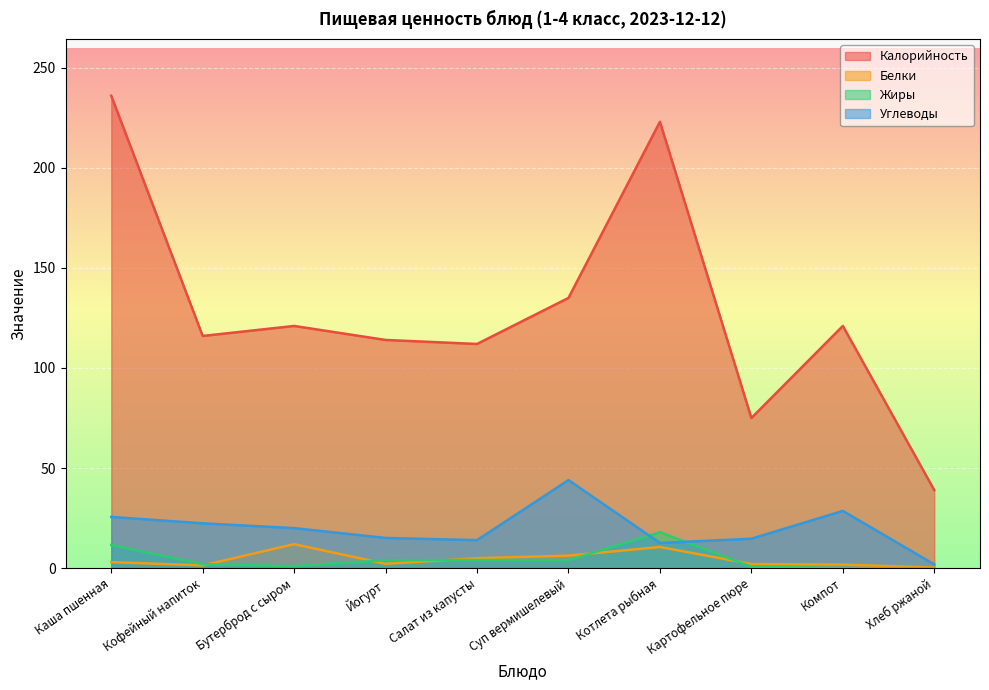

In Углеводы, how many points are higher than both neighbors (excluding endpoints)?

2